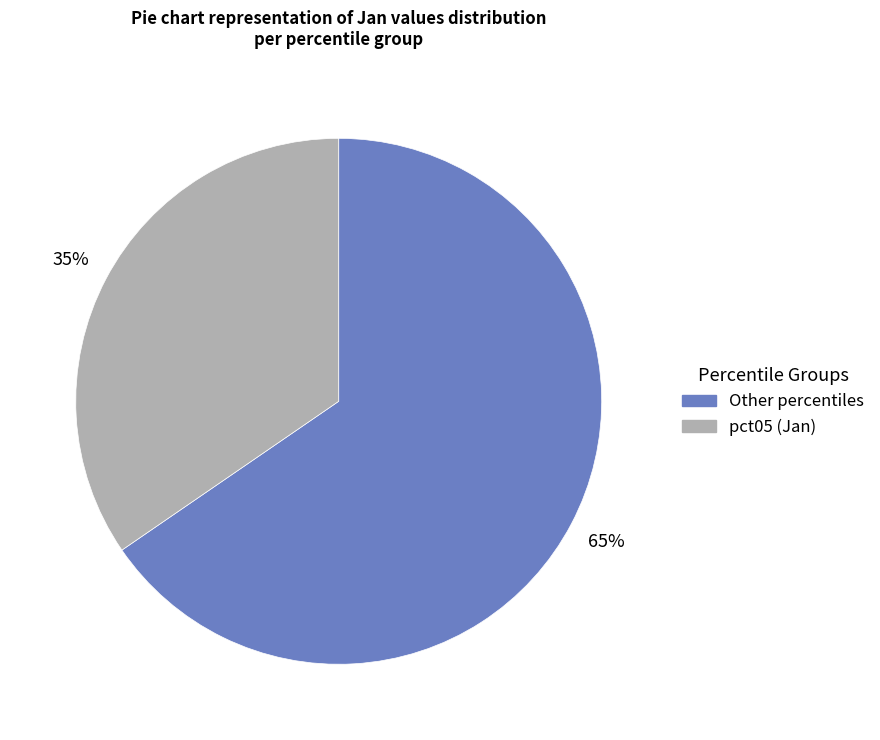

Does any single category account for the majority?

Yes